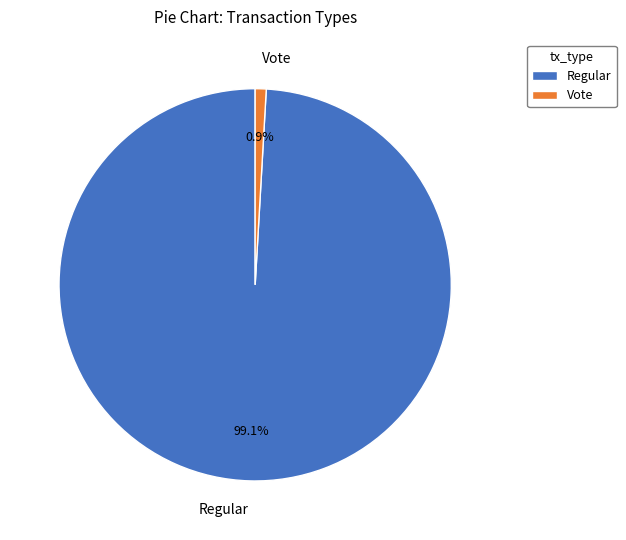

Is there a majority slice in this chart?

Yes